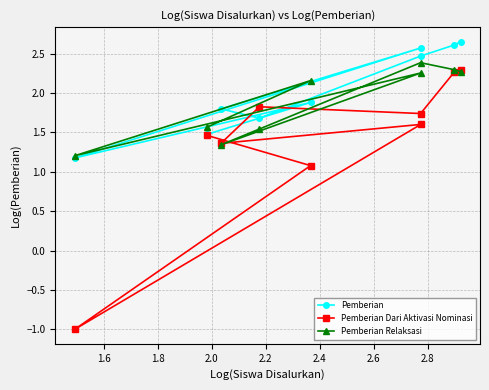

How many intersections are there between Pemberian Relaksasi and Pemberian?

1